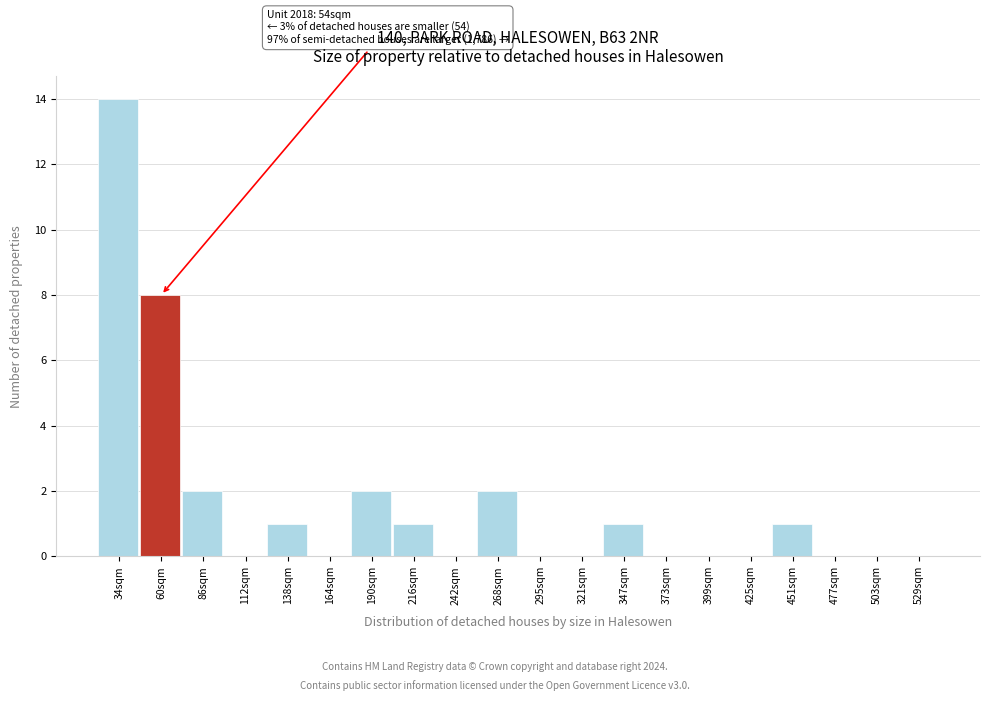

Reading left to right, list all the values displayed in this chart.

34sqm=14	60sqm=8	86sqm=2	112sqm=0	138sqm=1	164sqm=0	190sqm=2	216sqm=1	242sqm=0	268sqm=2	295sqm=0	321sqm=0	347sqm=1	373sqm=0	399sqm=0	425sqm=0	451sqm=1	477sqm=0	503sqm=0	529sqm=0